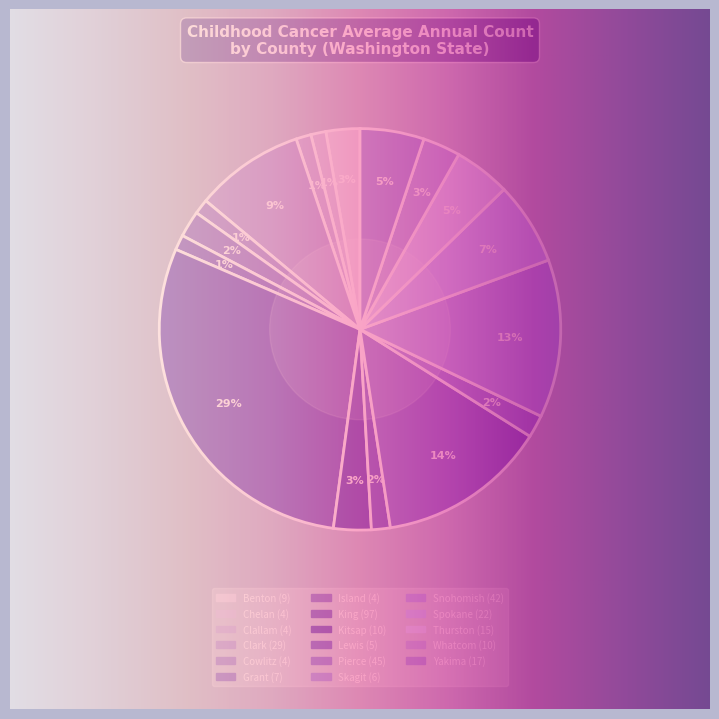

Is King the majority of the pie?

No